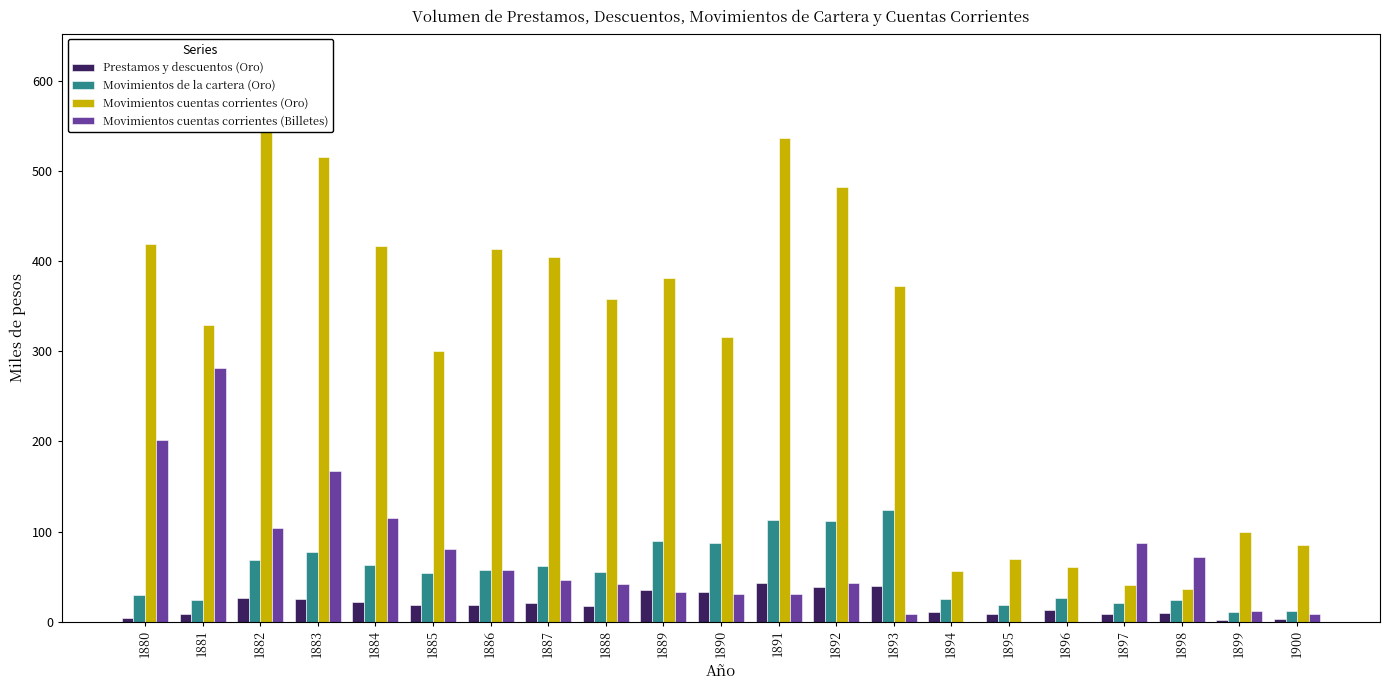

How many values in the Movimientos cuentas corrientes (Billetes) series are below 42?

9